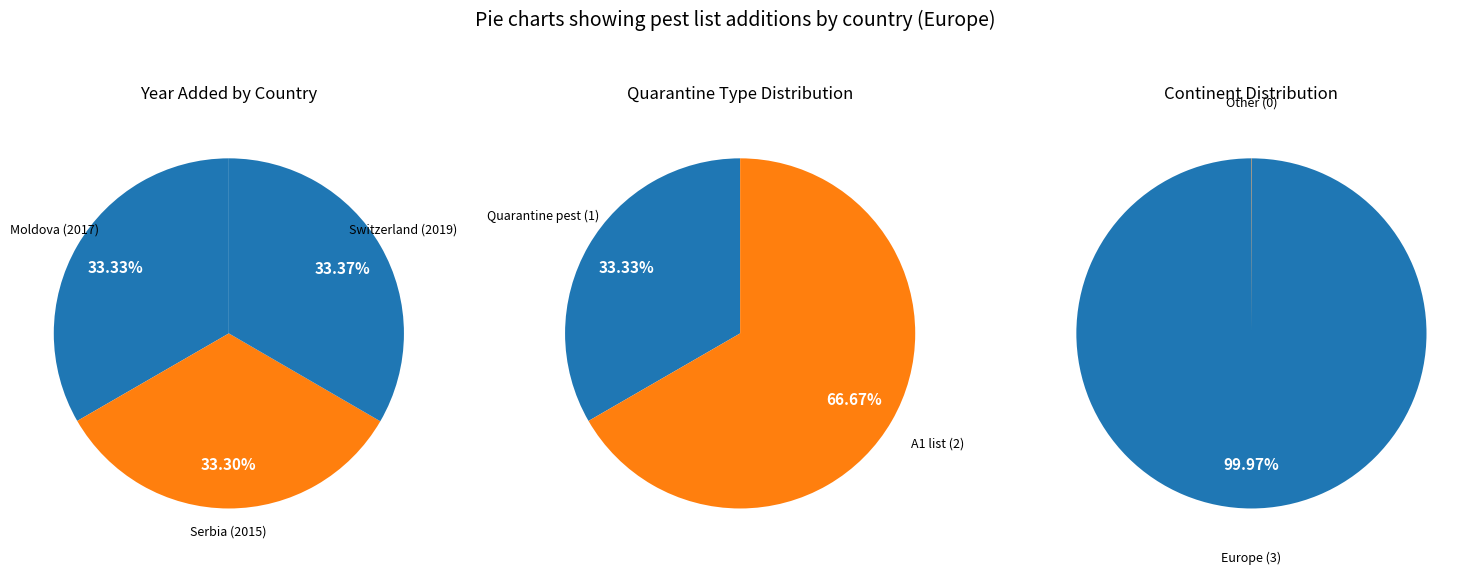

What is the total percentage of Moldova and Serbia?

66.6%